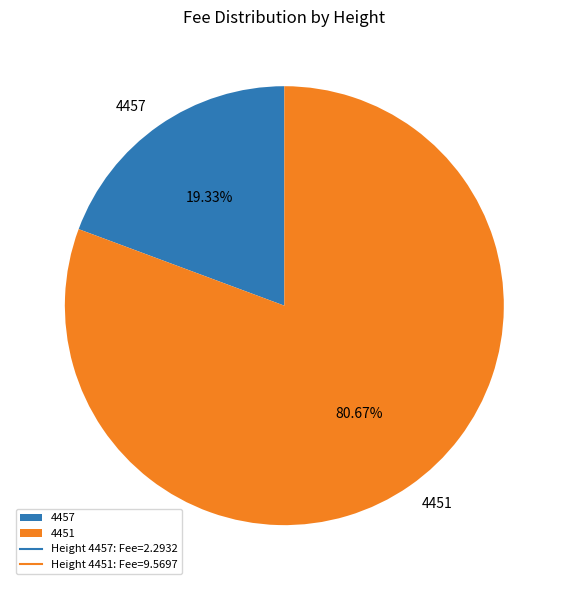

To the nearest percent, what percentage of the pie is 4457?

19%